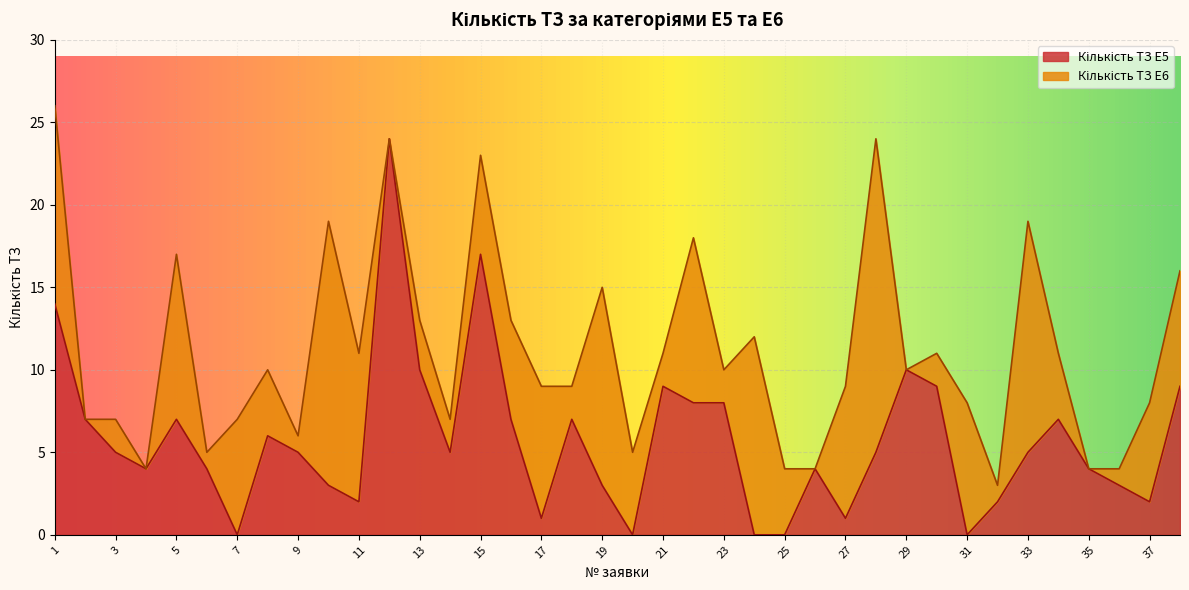

How many positive values are there?

33